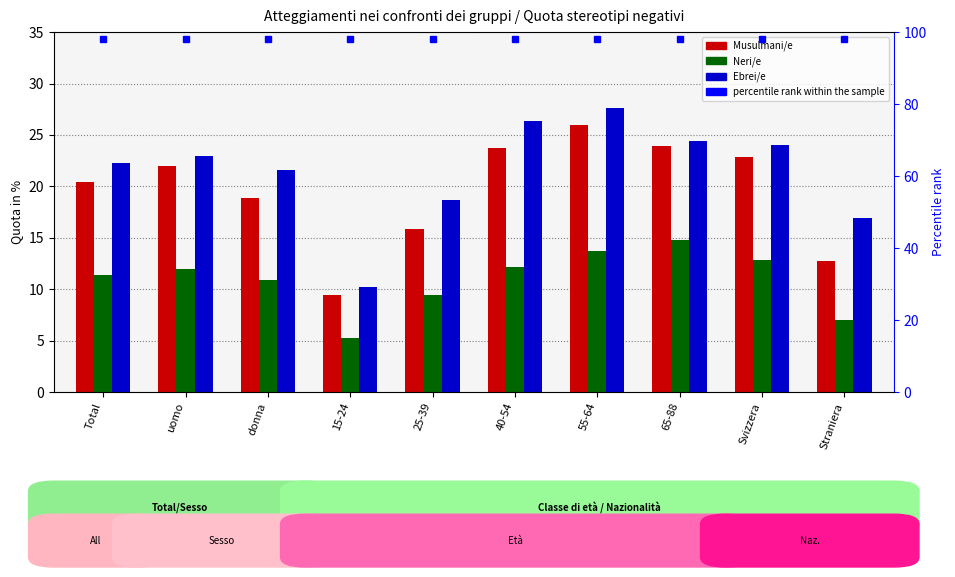

What is the minimum value for Ebrei/e?

10.2